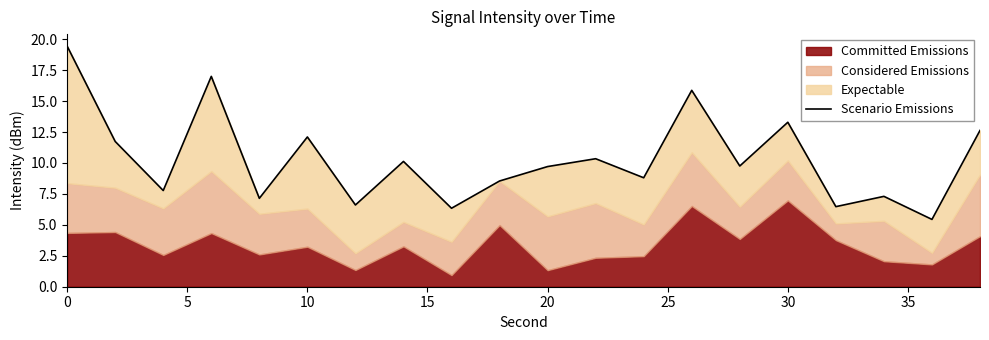

How many lines are shown in the chart?

1